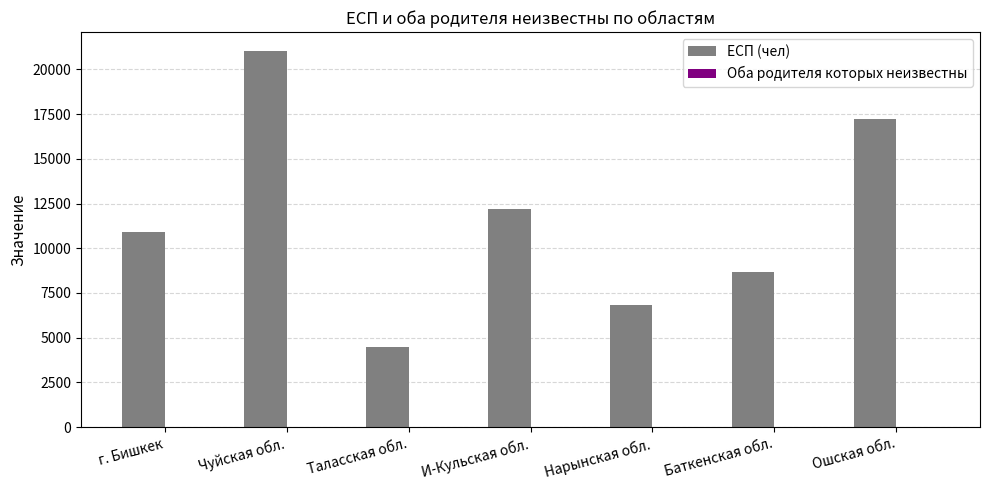

What is the total value across all series at И-Кульская обл.?

12194